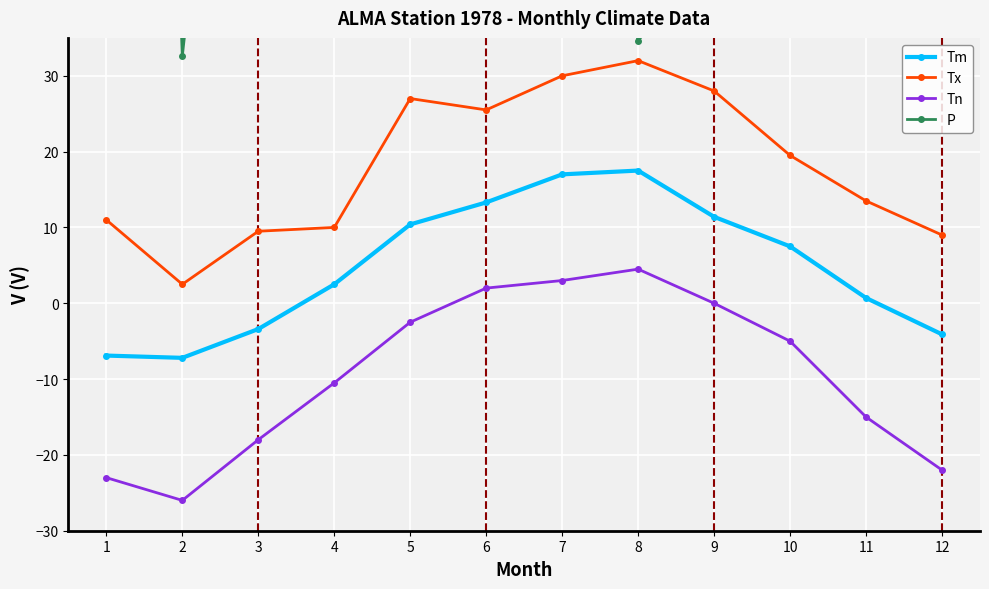

Which series has the largest range (max minus min)?

P